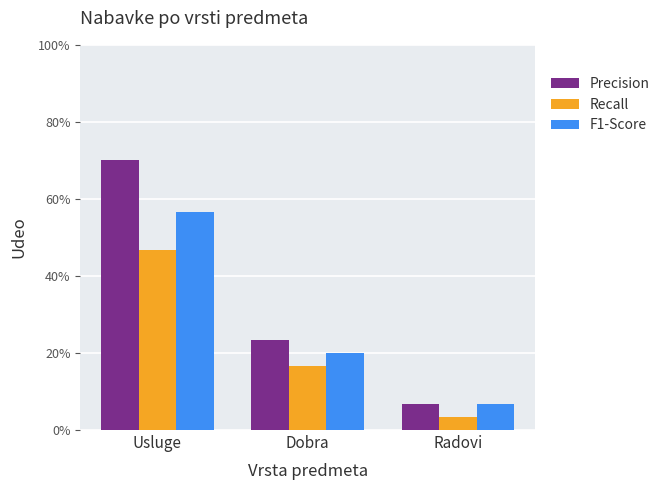

Rank the categories by Precision value from highest to lowest.

Usluge, Dobra, Radovi